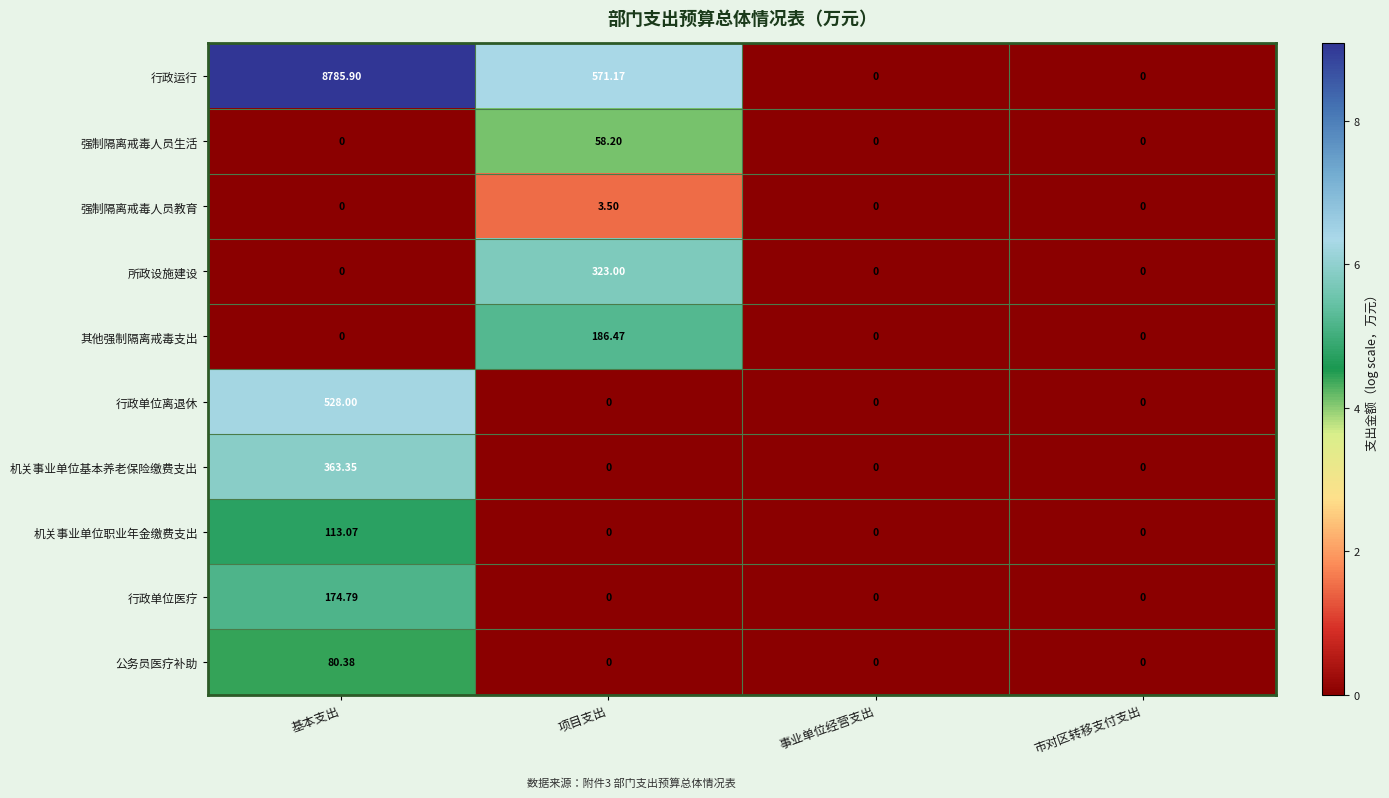

List the series in order of their peak value, highest first.

行政运行, 行政单位离退休, 机关事业单位基本养老保险缴费支出, 所政设施建设, 其他强制隔离戒毒支出, 行政单位医疗, 机关事业单位职业年金缴费支出, 公务员医疗补助, 强制隔离戒毒人员生活, 强制隔离戒毒人员教育